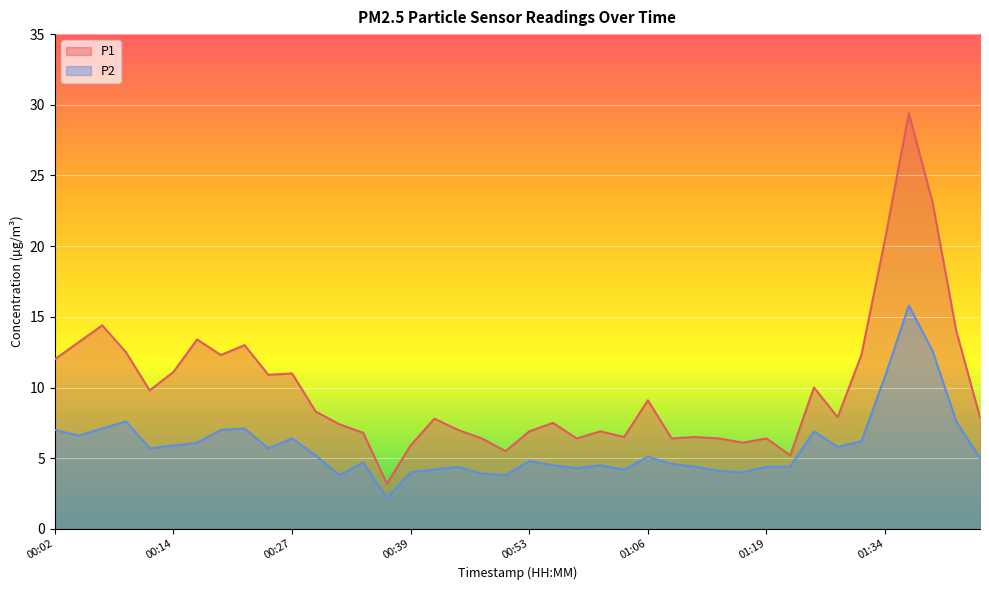

What is the sum of all P1 values?

397.3